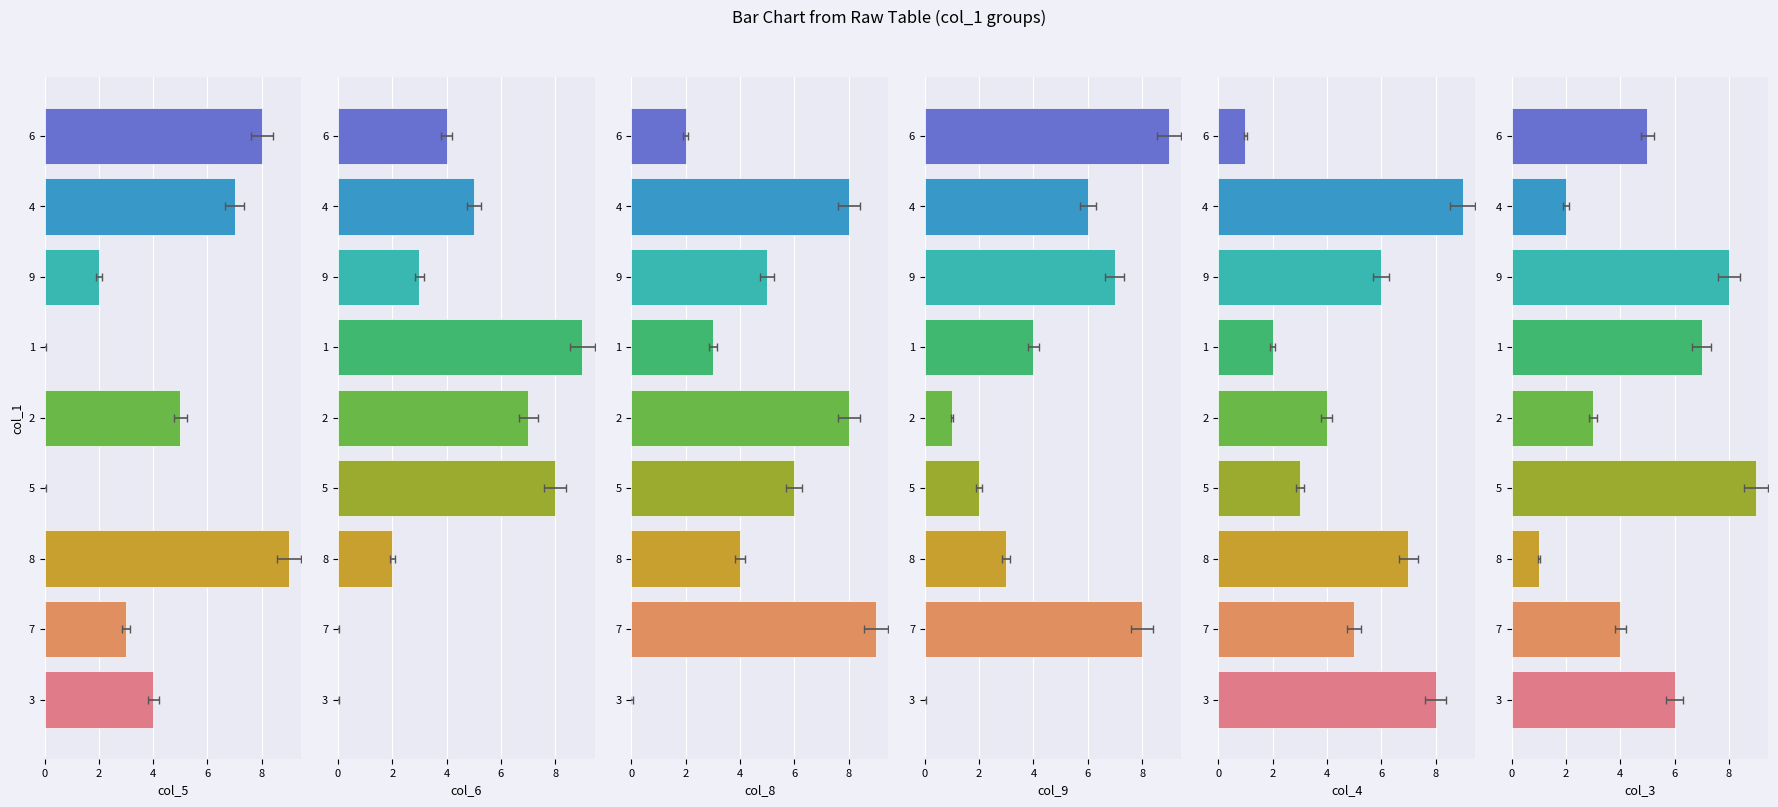

List the series in order of their peak value, lowest first.

col_5, col_6, col_8, col_9, col_4, col_3